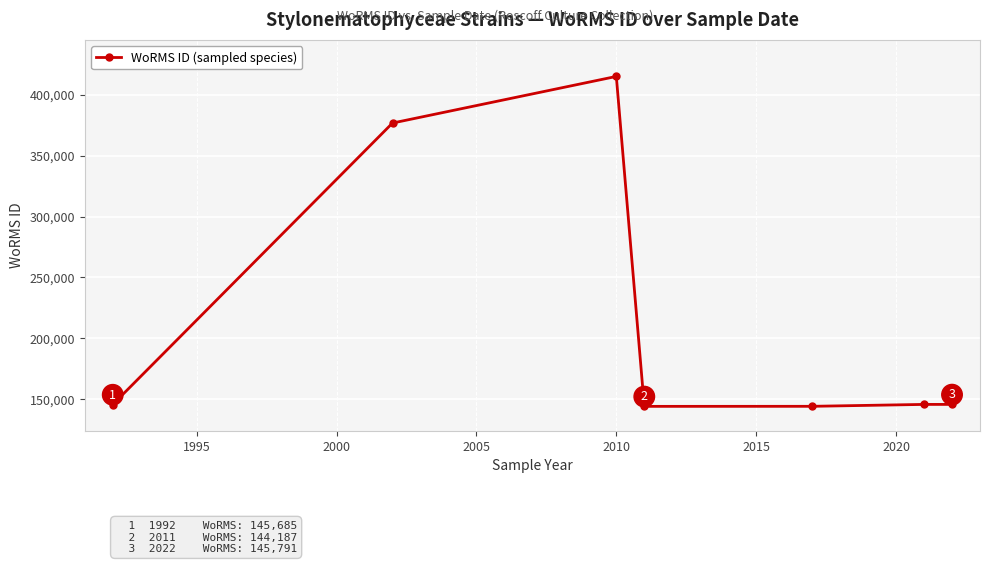

What is the difference between the maximum and second lowest values?

270868